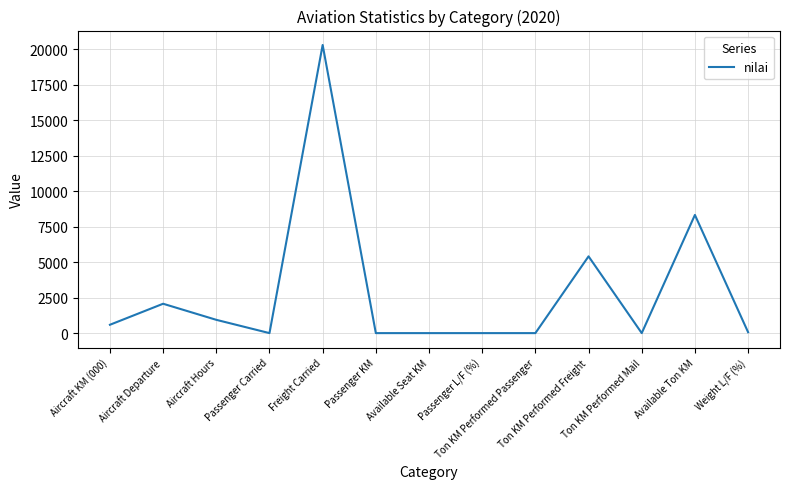

What is the difference between the maximum and second lowest values?

20319